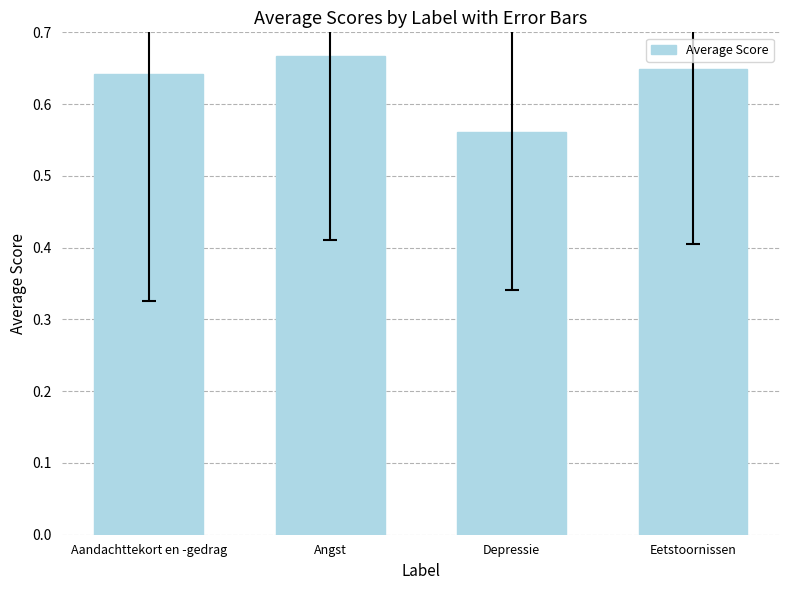

What is the sum of all values?

2.5